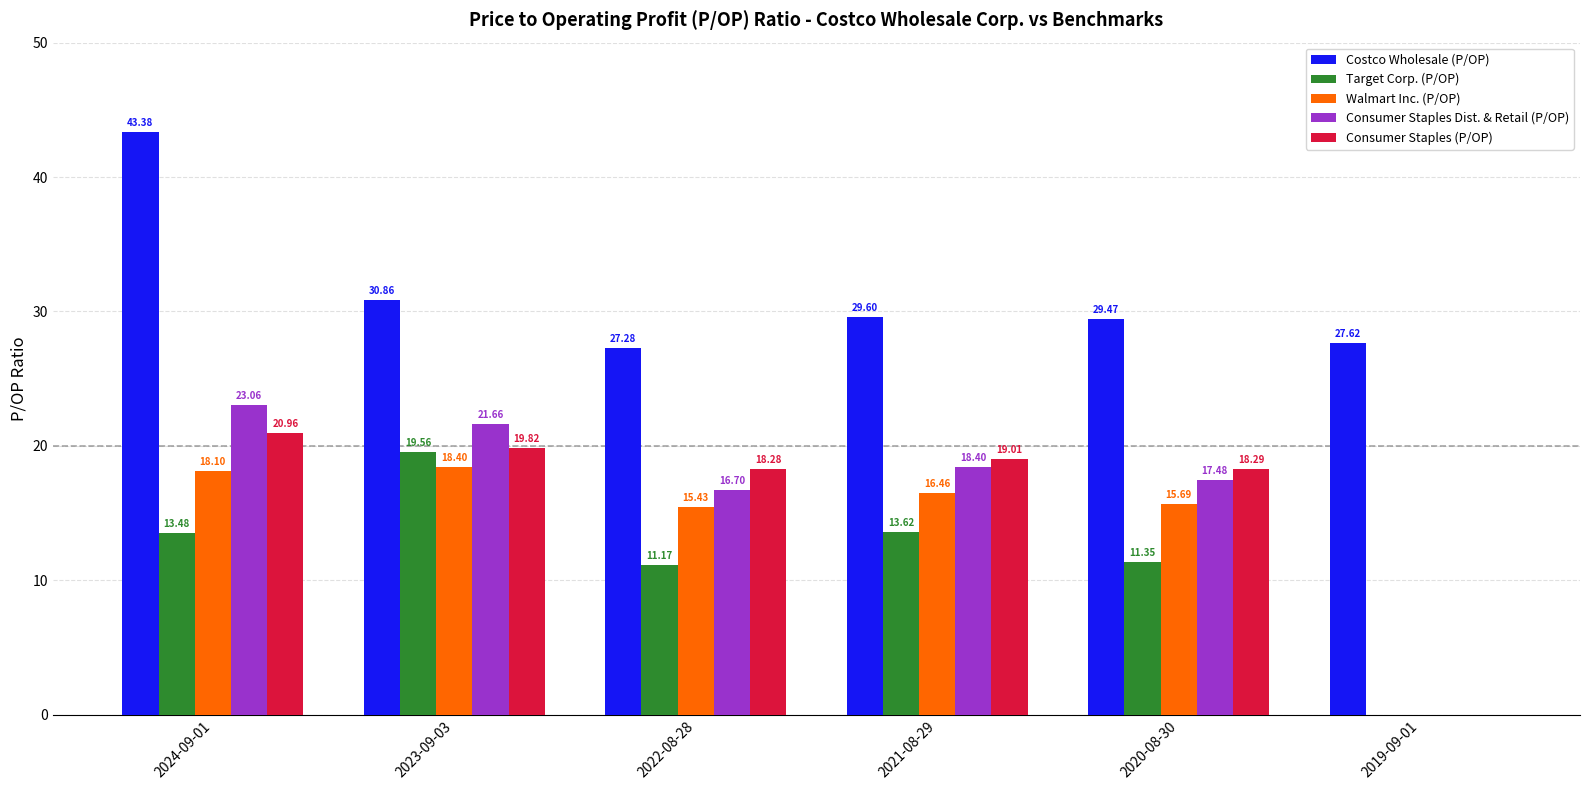

Between 2022-08-28 and 2019-09-01, which series saw the biggest shift?

Consumer Staples (P/OP)